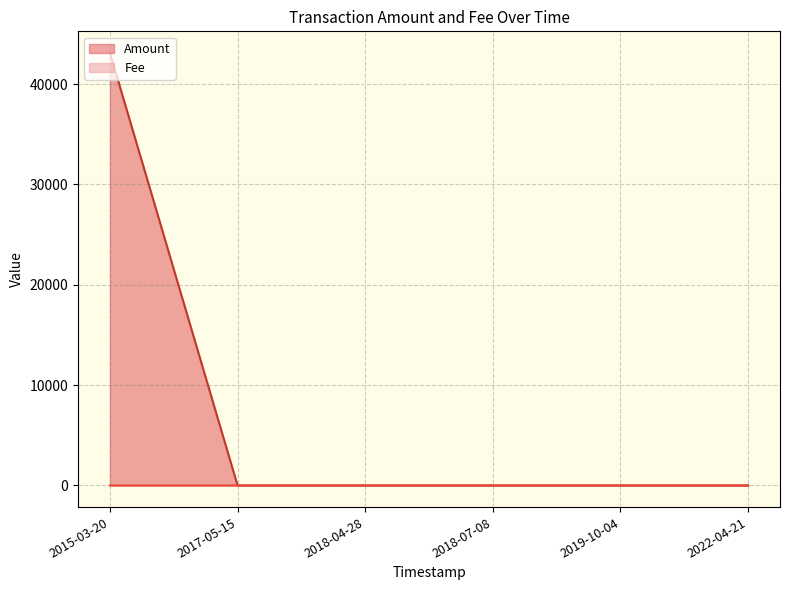

Between 2015-03-20 and 2017-05-15, which series saw the biggest shift?

Amount